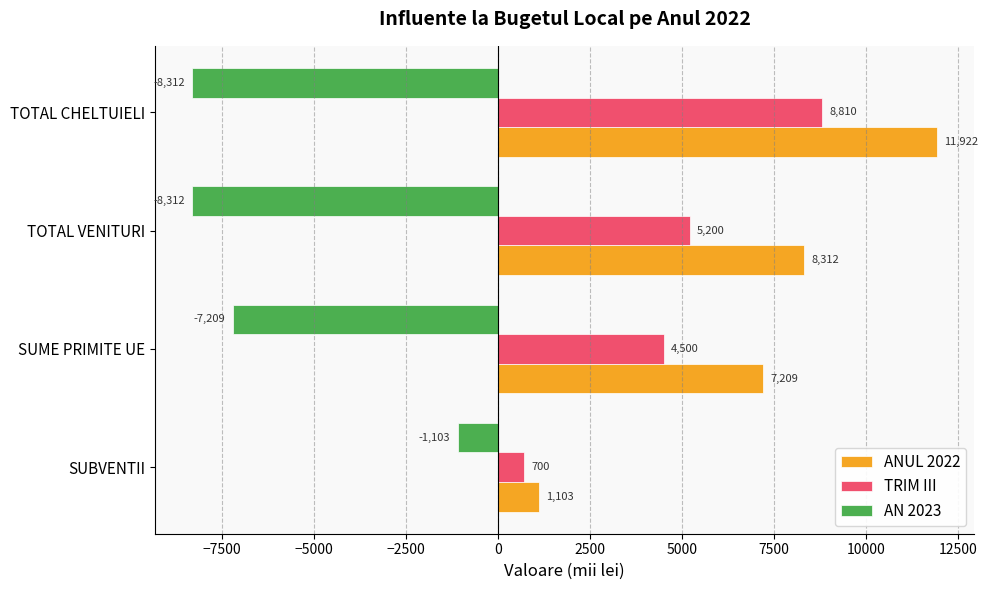

The value of AN 2023 at TOTAL CHELTUIELI is -8312. True or false?

True